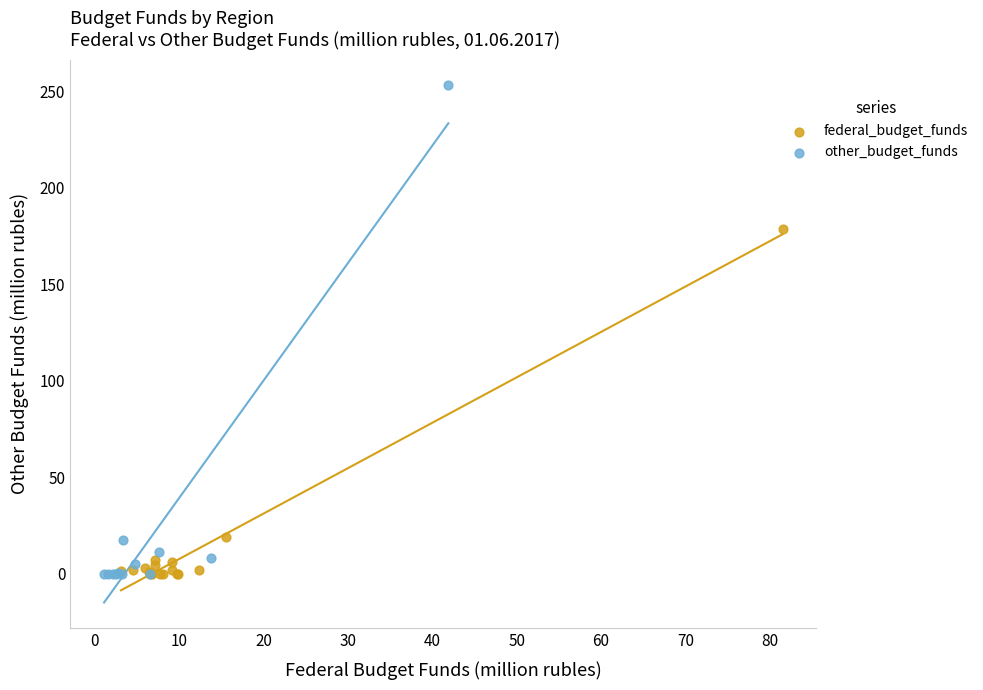

Which series has the largest Y range (max minus min)?

other_budget_funds